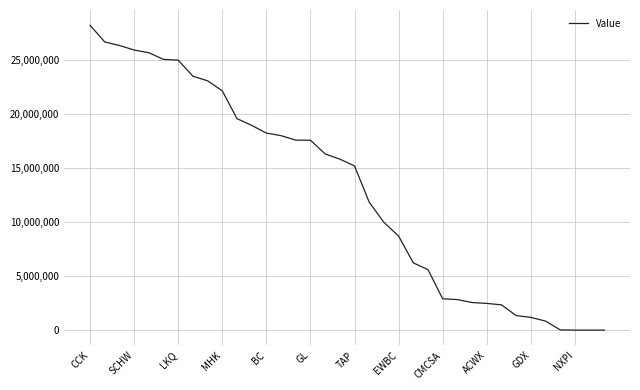

What is the difference between the maximum and minimum values?

28166000